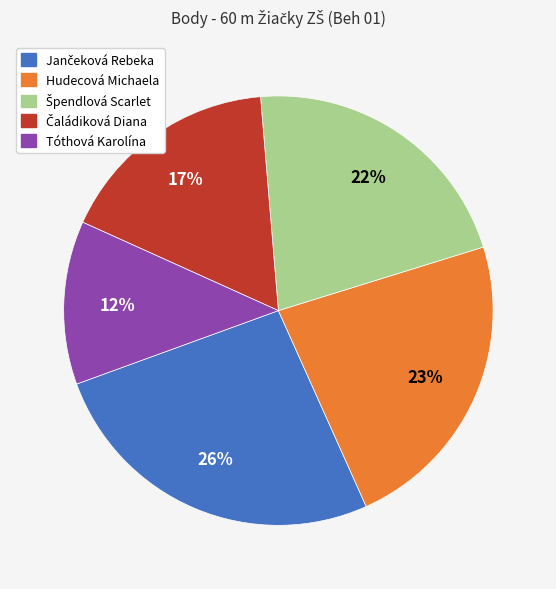

To the nearest percent, what portion does Tóthová Karolína represent?

12%